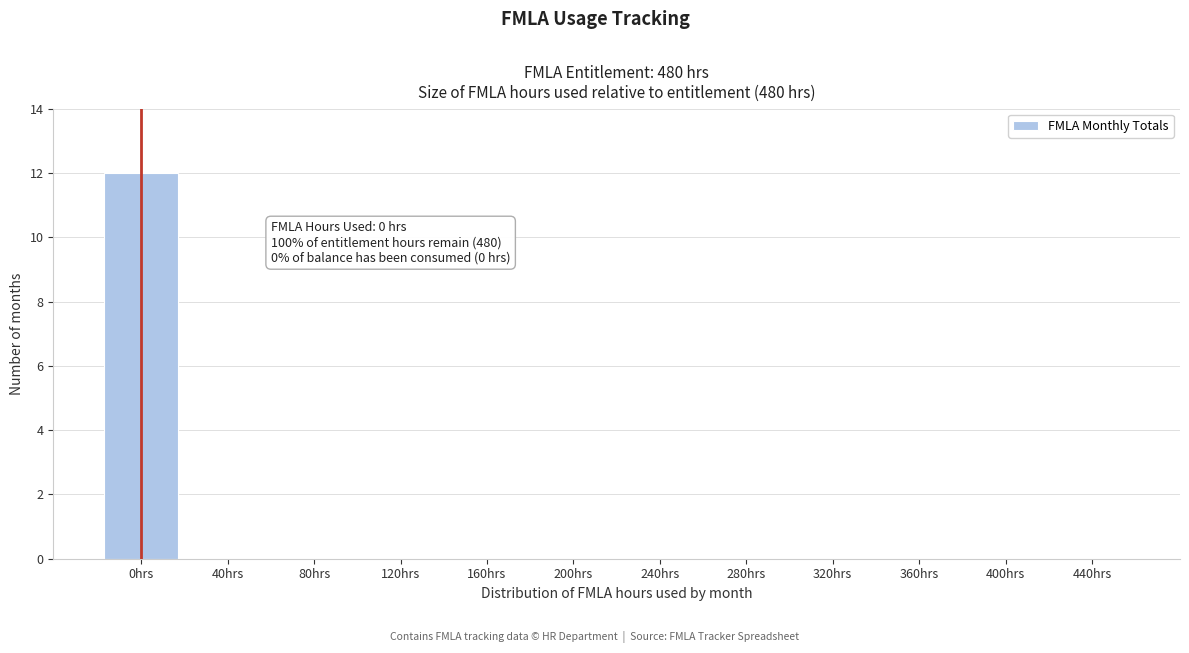

Reading right to left, list all the values displayed in this chart.

440hrs=0	400hrs=0	360hrs=0	320hrs=0	280hrs=0	240hrs=0	200hrs=0	160hrs=0	120hrs=0	80hrs=0	40hrs=0	0hrs=12